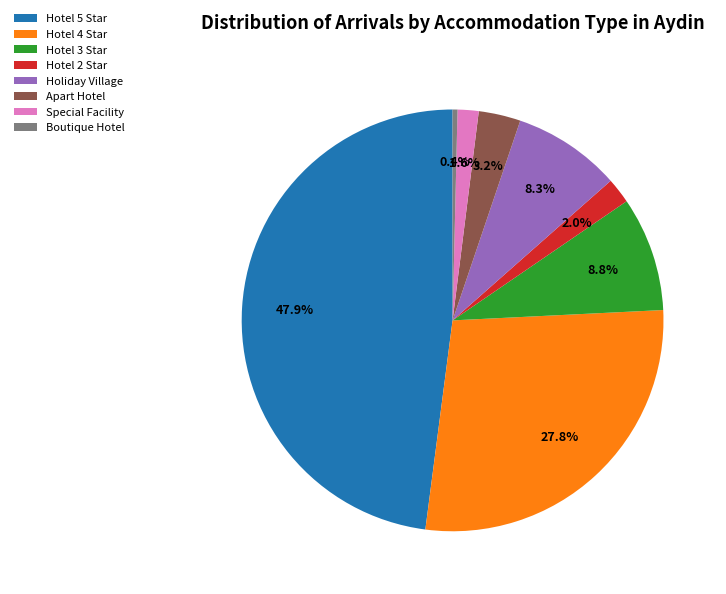

To the nearest percent, what is the difference between the Hotel 4 Star and Apart Hotel slice percentages?

25%